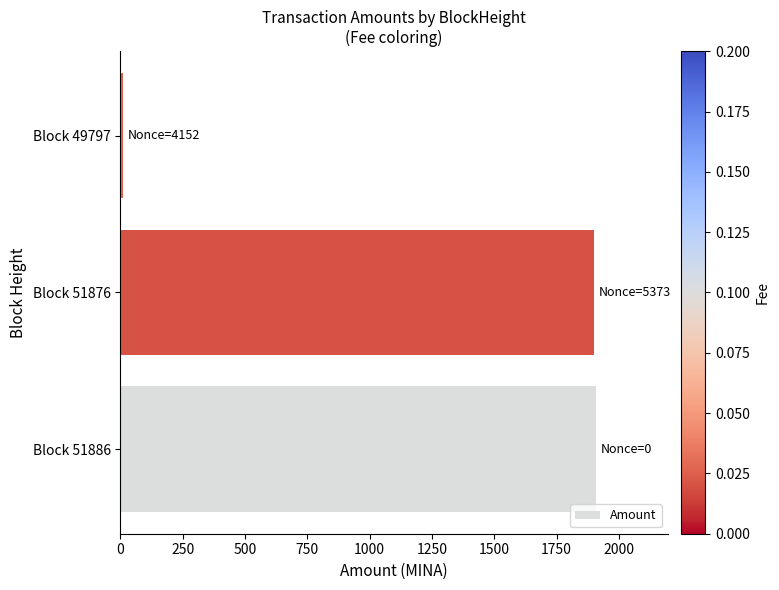

At which label is the value closest to 959?

Block 51876